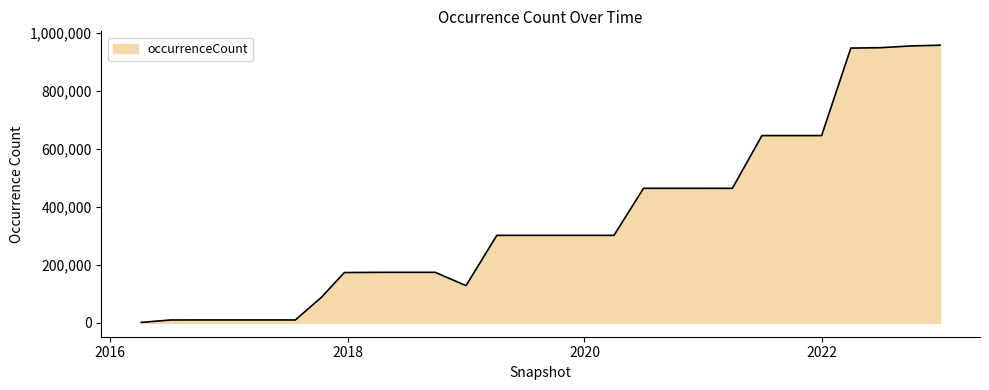

What is the difference between the maximum and minimum values?

957216